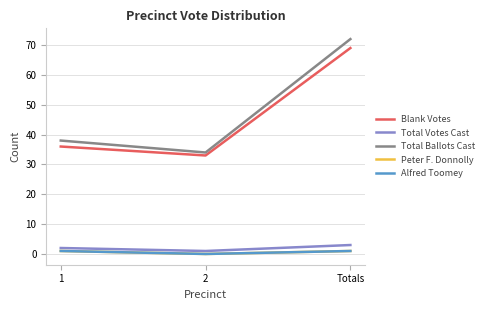

Which series has the largest total across all categories?

Total Ballots Cast